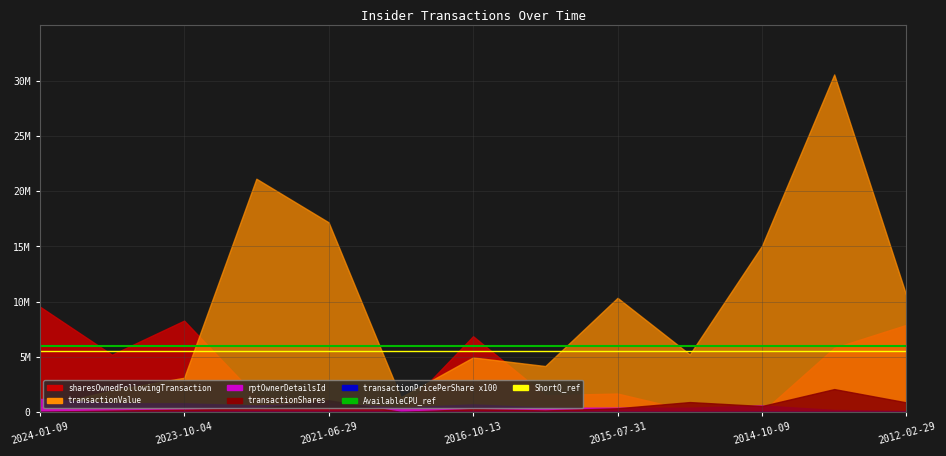

What is the value of the ShortQ_ref point at the 1st from the left?

5500000